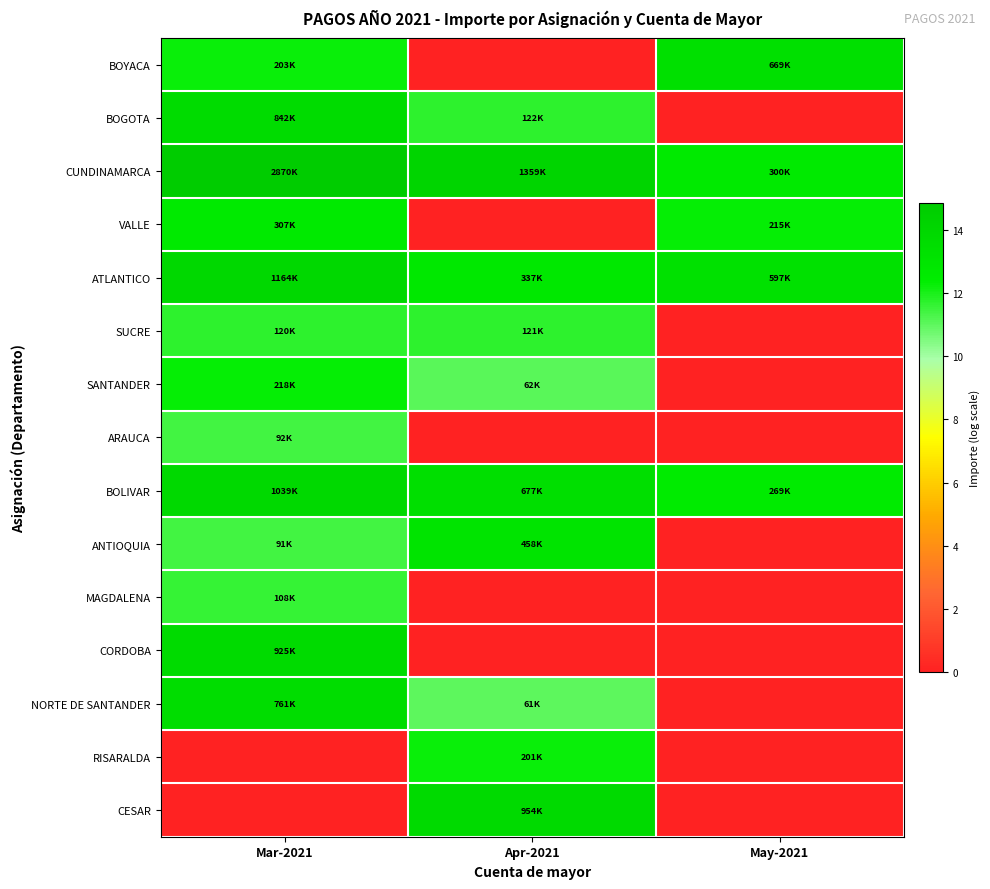

Which category has the lowest value across all series?

Apr-2021